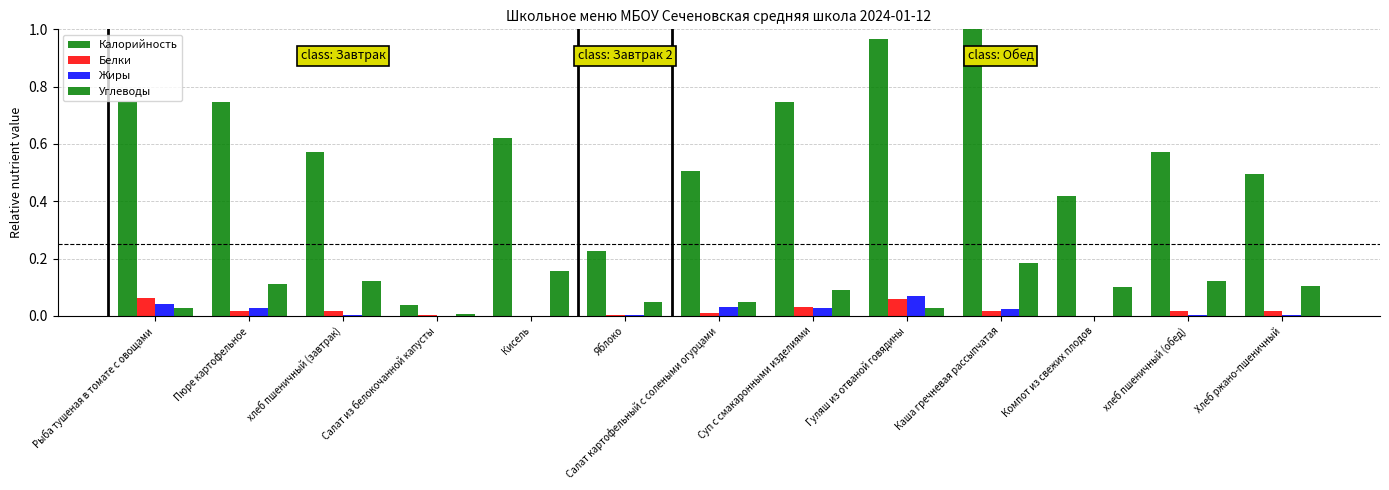

The value of Жиры at Салат из белокочанной капусты is 0.0. True or false?

True